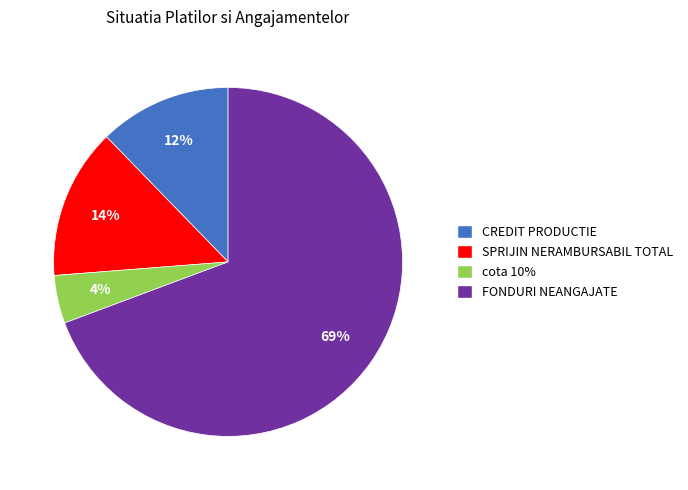

The FONDURI NEANGAJATE slice represents 69% of the pie. True or false?

True